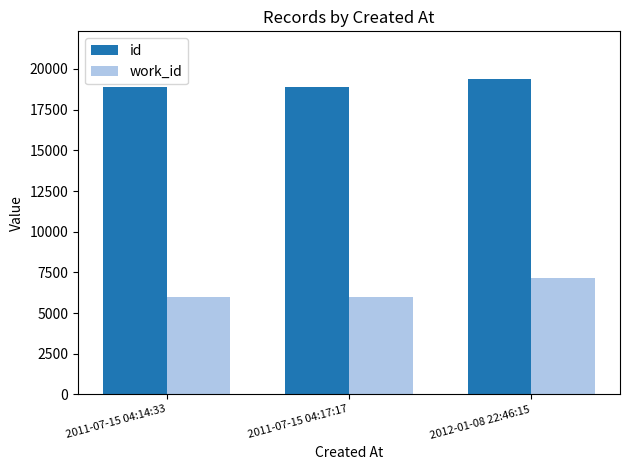

At how many categories does at least one series exceed 9784?

3